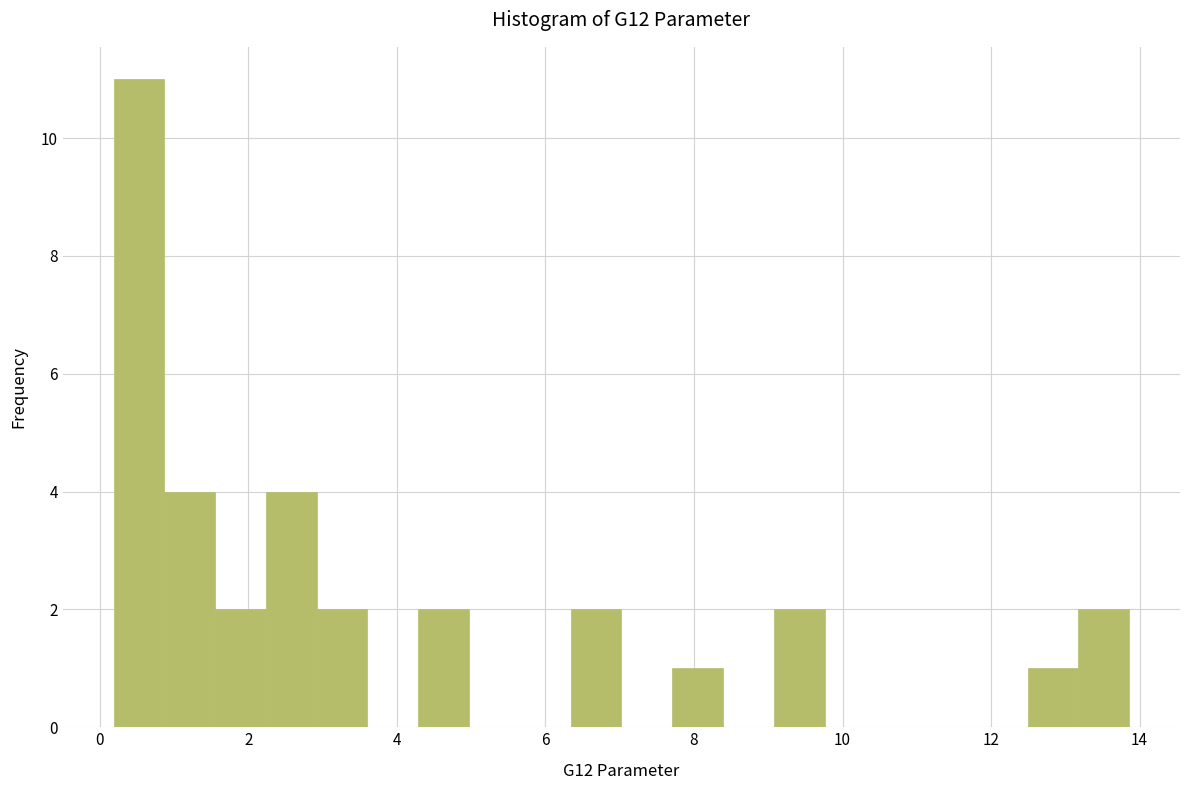

Around what value on the x-axis is the tallest bar? Give the approximate position of its centre, as read against the axis.

0.6